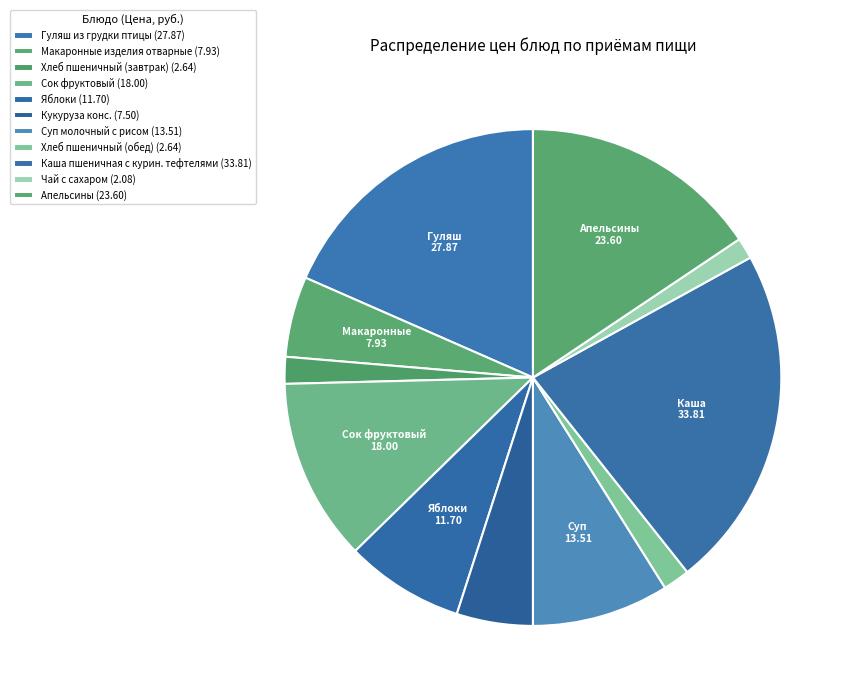

Count the number of slices in the pie.

11